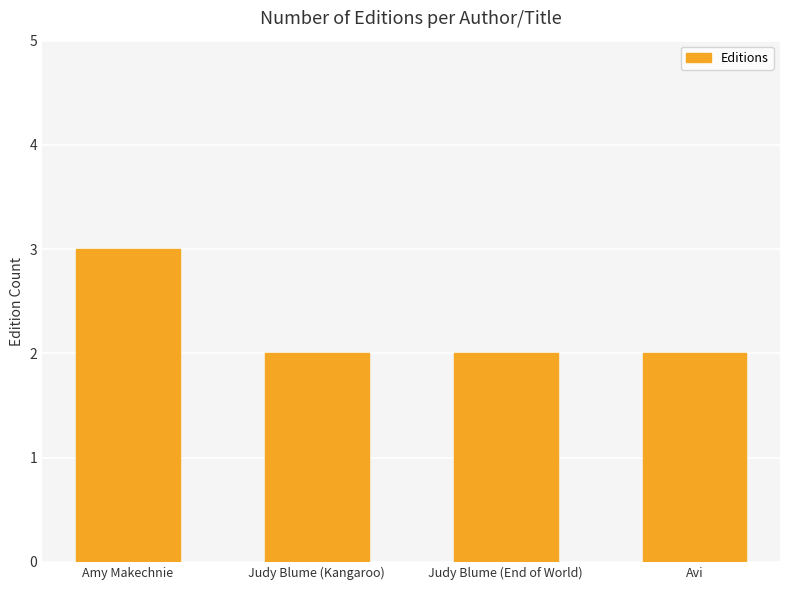

How many bars are there in total?

4